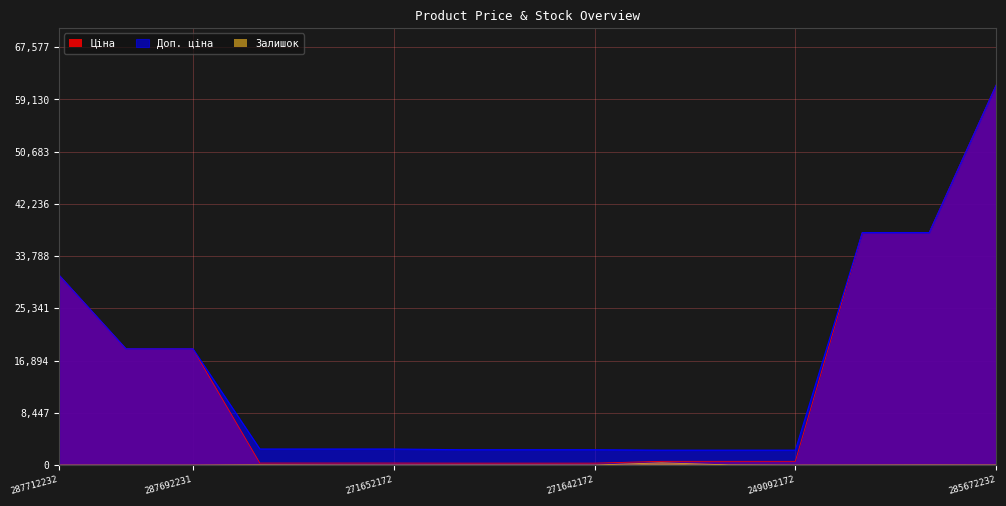

True or false: Залишок and Доп. ціна intersect in this chart.

False